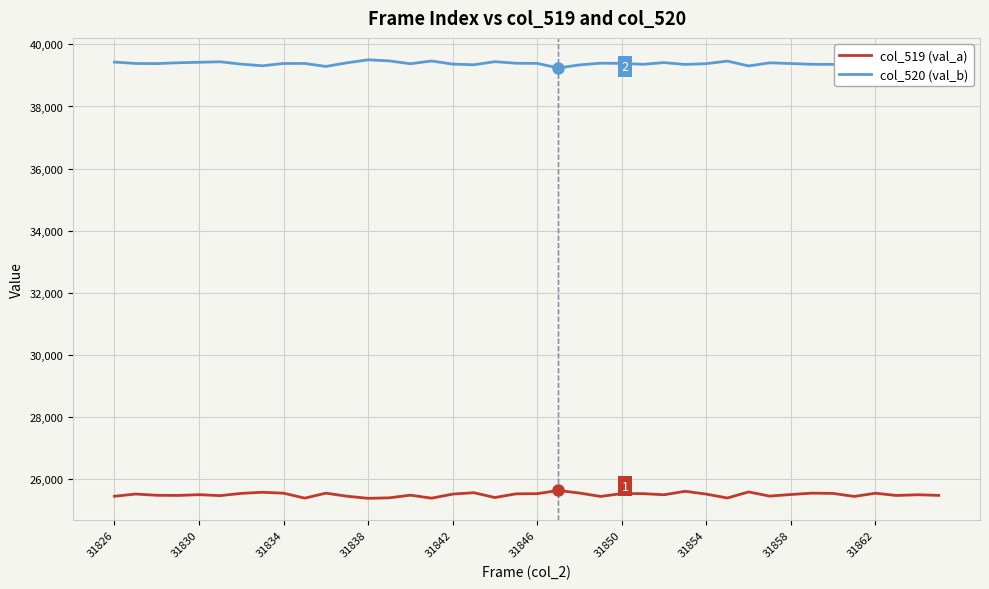

True or false: col_519 (val_a) and col_520 (val_b) cross at least once.

False